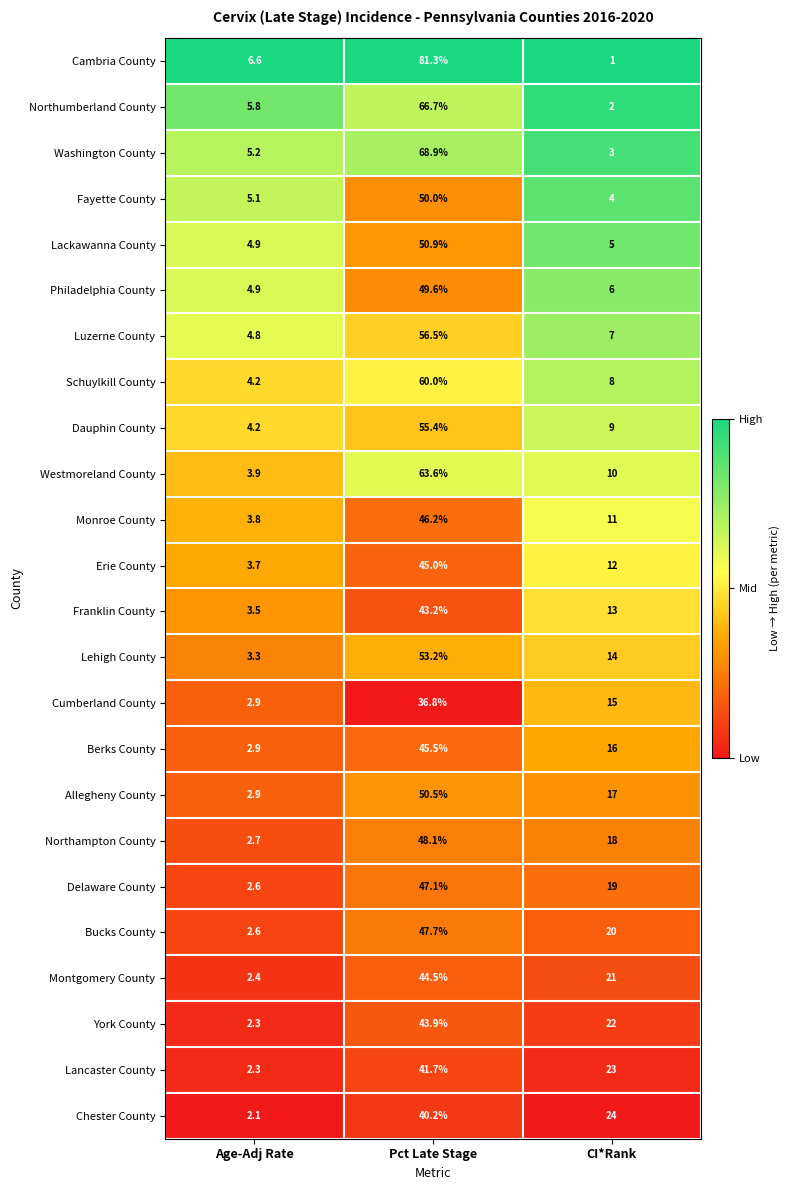

Which series changed the most between Age-Adj Rate and CI*Rank?

Chester County